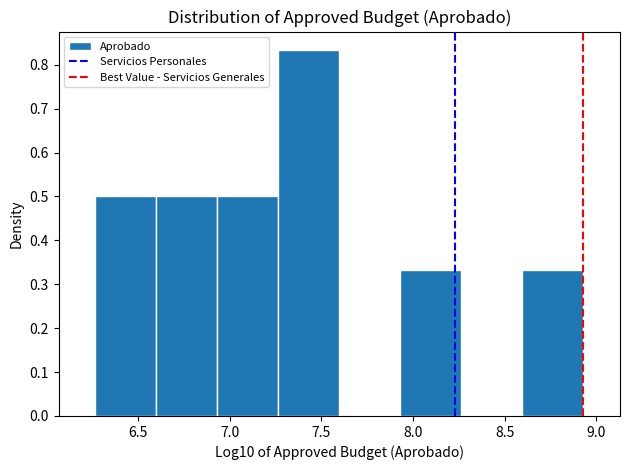

Which range on the x-axis has the tallest bar?

7.25 to 7.60